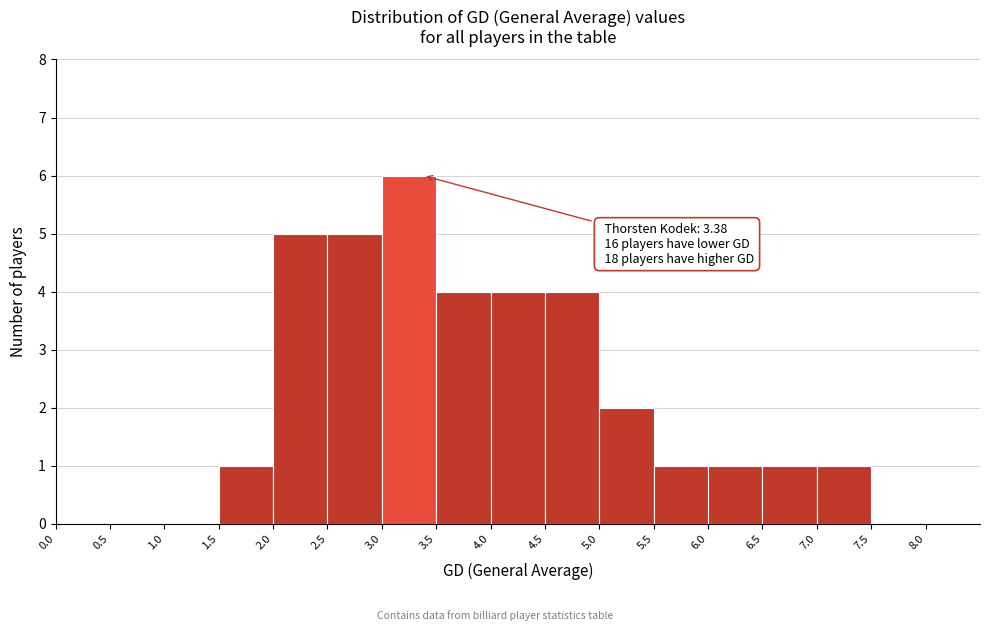

Over which range of the x-axis is the bar tallest?

3.0 to 3.5